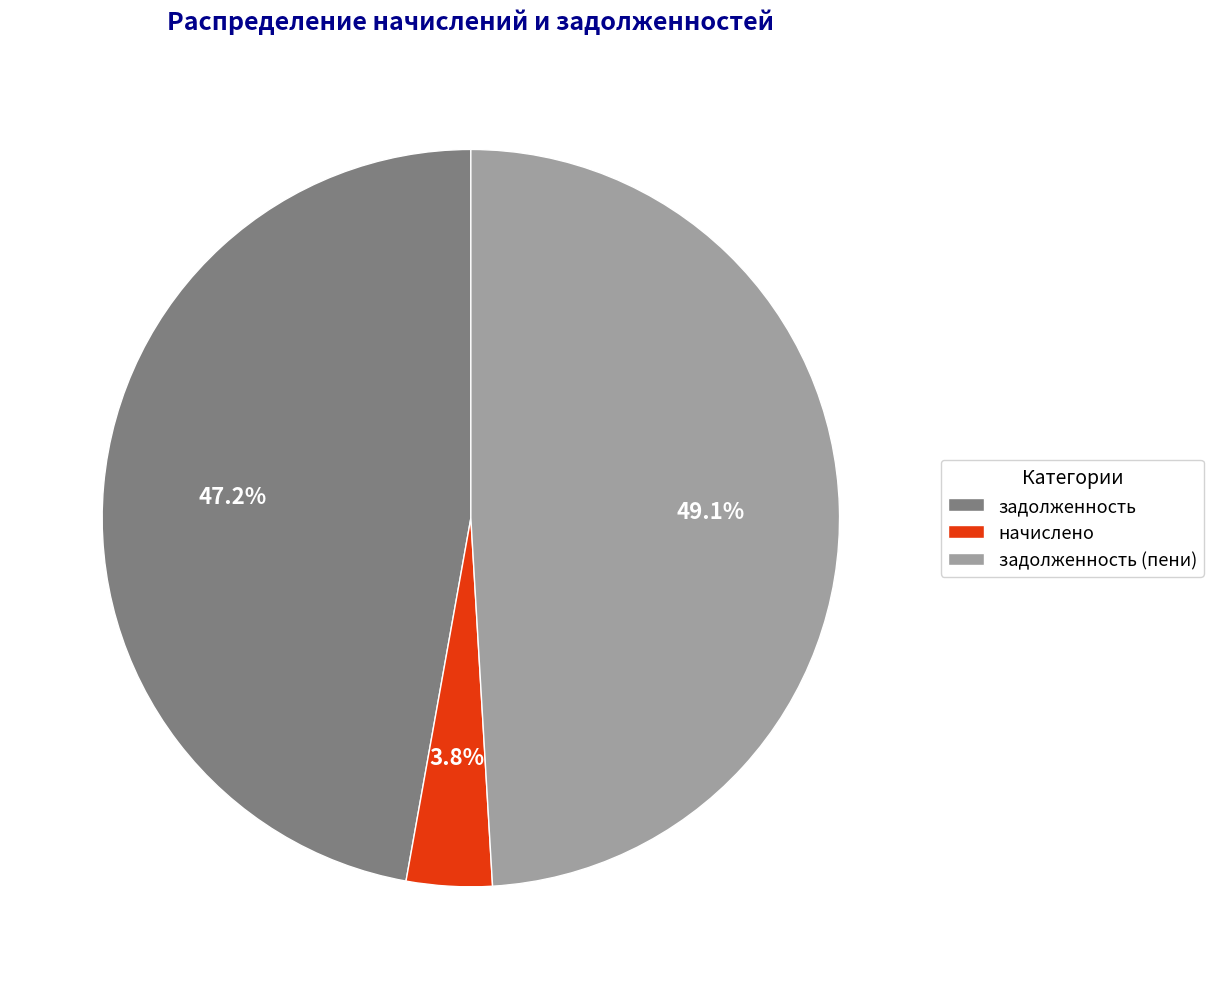

True or false: задолженность accounts for 61% of the total.

False